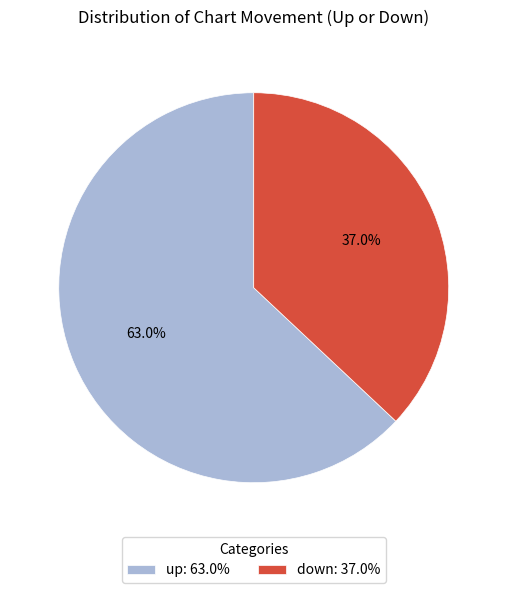

Rank the categories by value from highest to lowest.

up, down